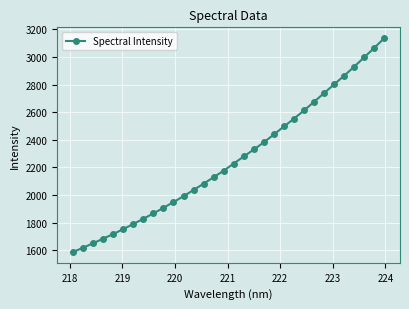

True or false: the data has more than 2 interior local peaks.

False